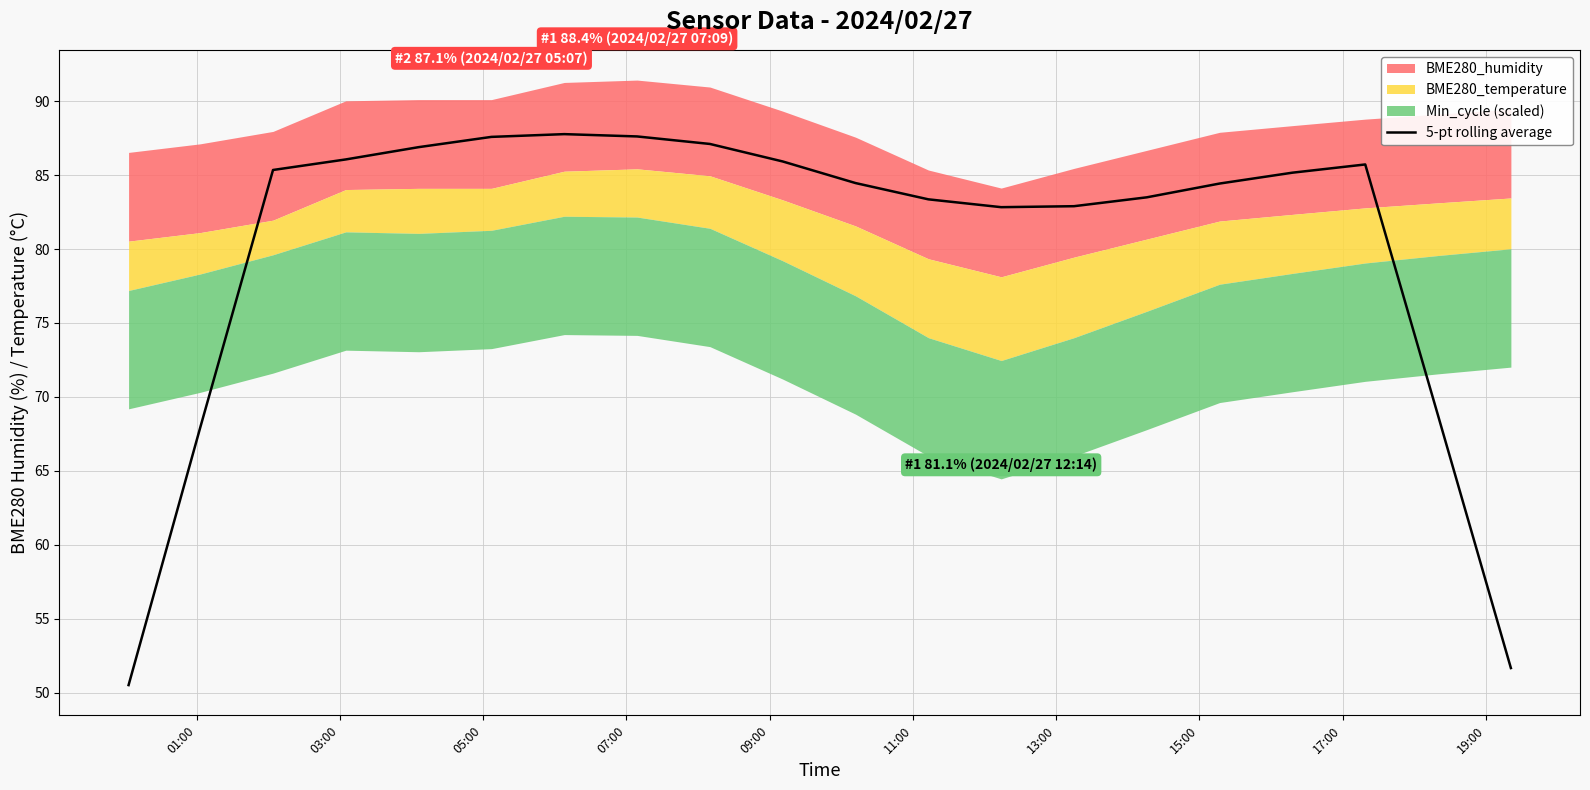

What is the lowest value of the 5-pt rolling average series?

50.5